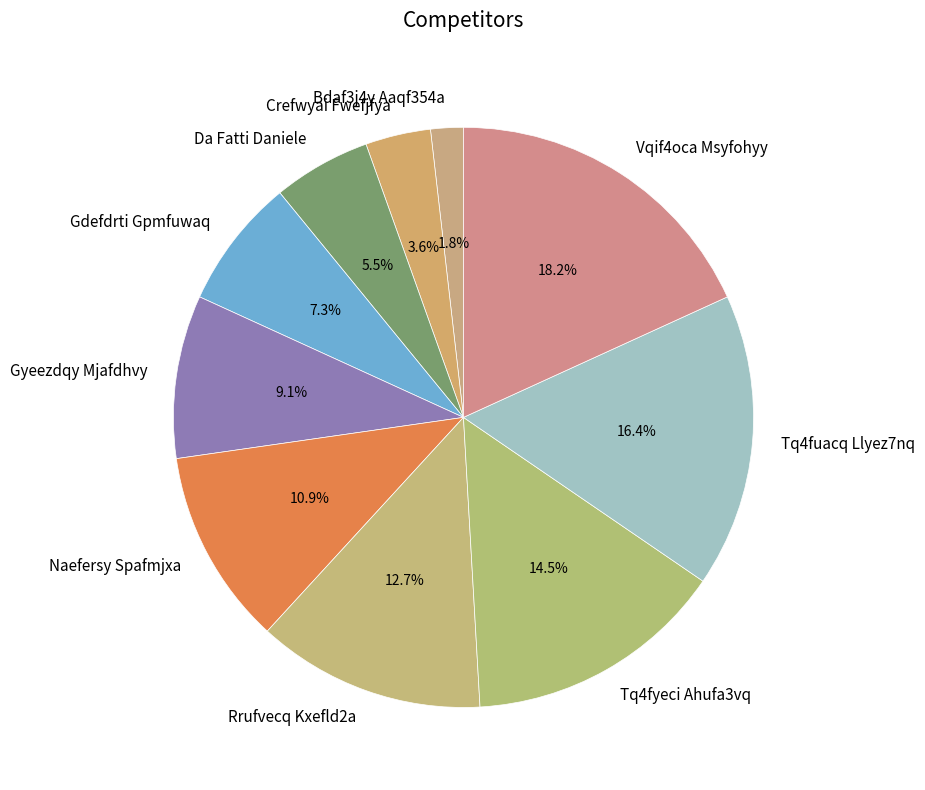

Is there any slice that represents more than half of the pie?

No